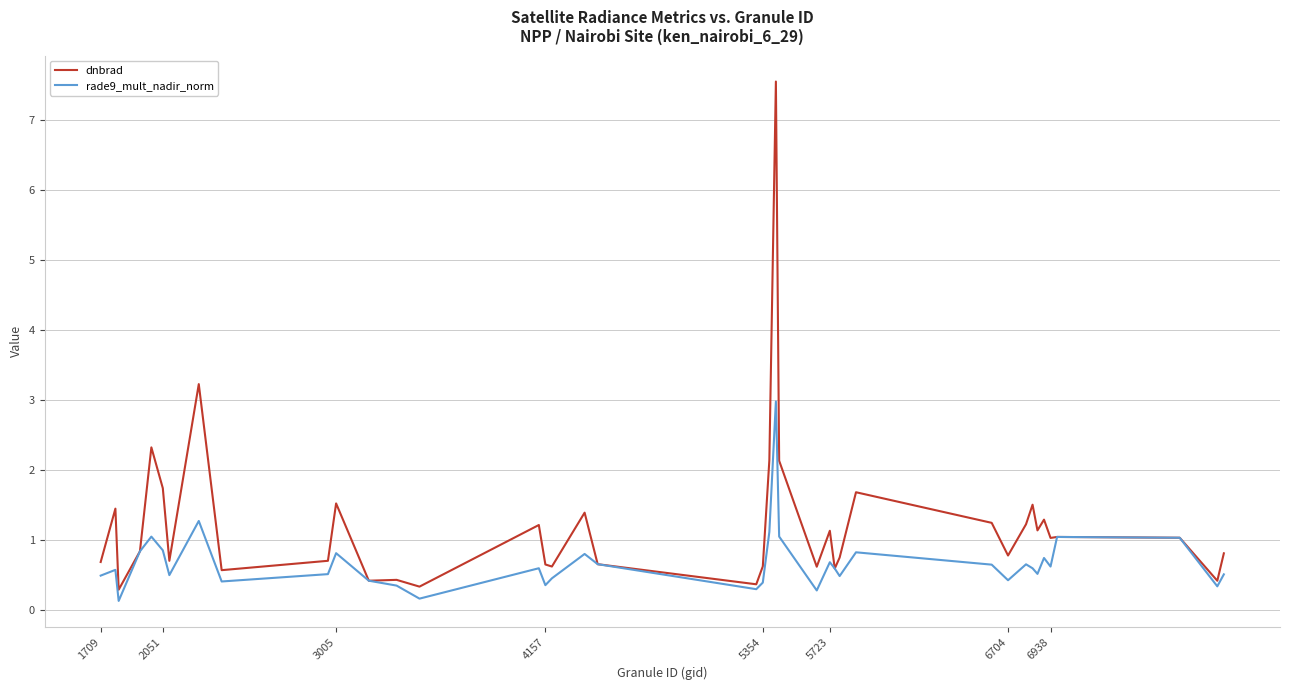

Which series has the largest range (max minus min)?

dnbrad